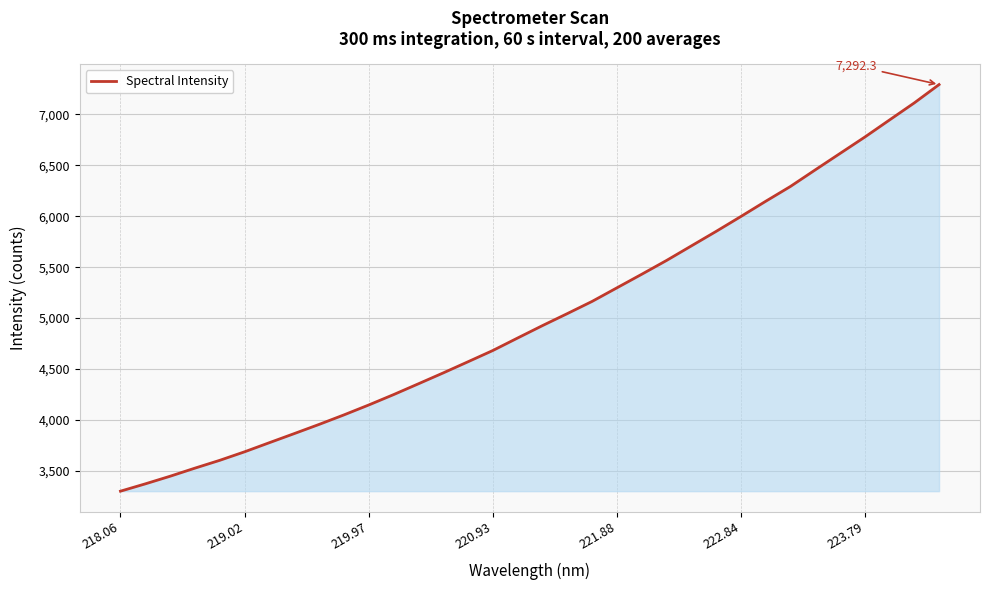

What is the minimum value shown in the chart?

3300.8